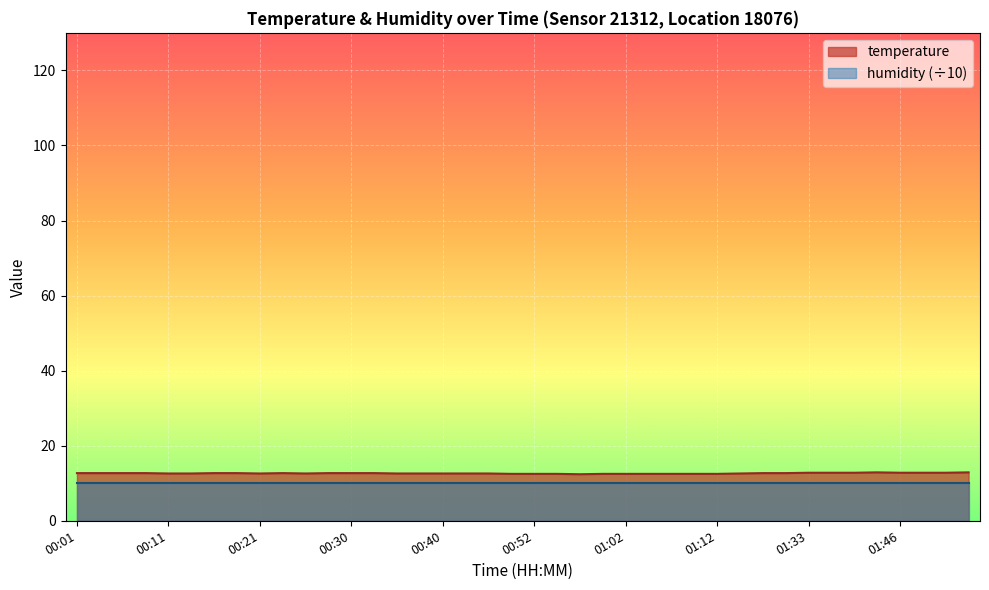

At which category does the chart reach its peak across all series?

01:43